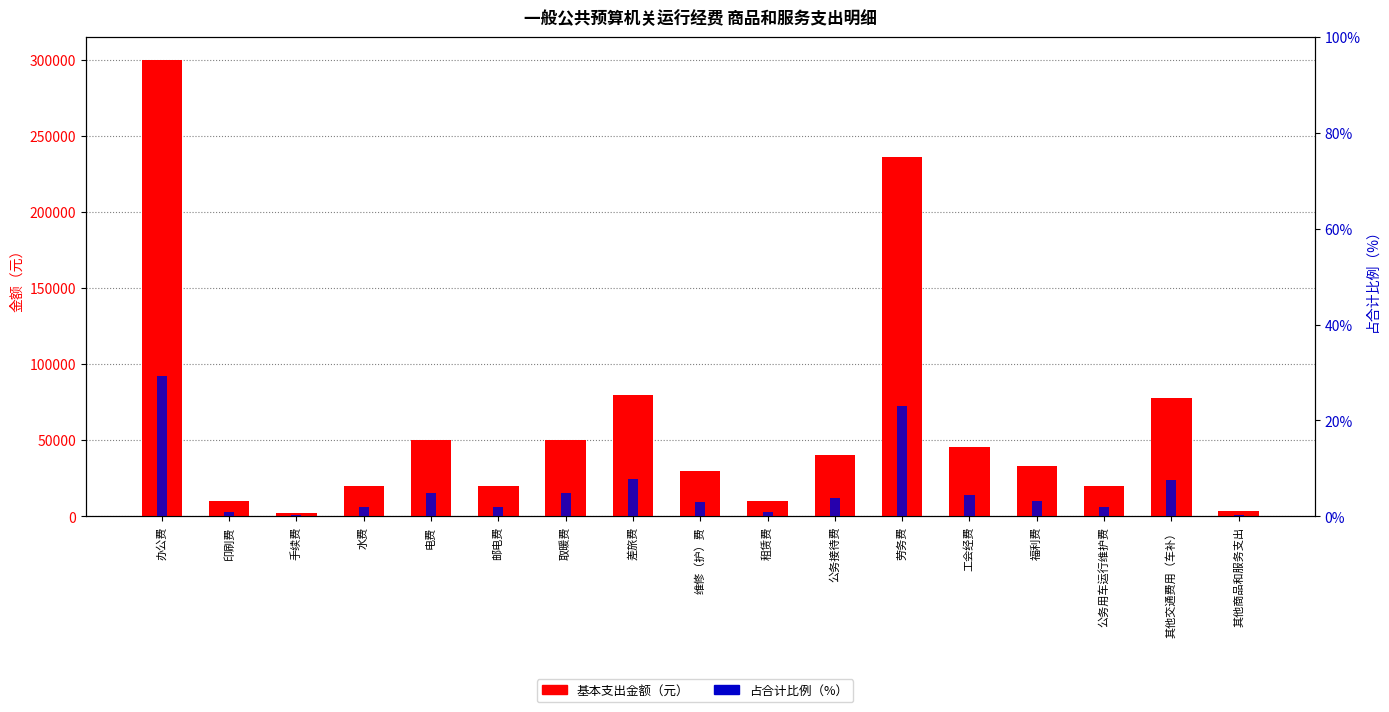

What position from the left is 差旅费?

8